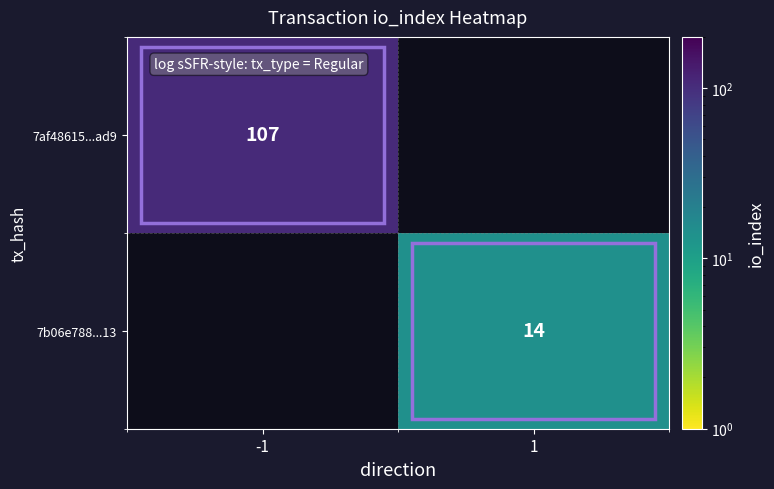

At how many categories does at least one series exceed 100?

1